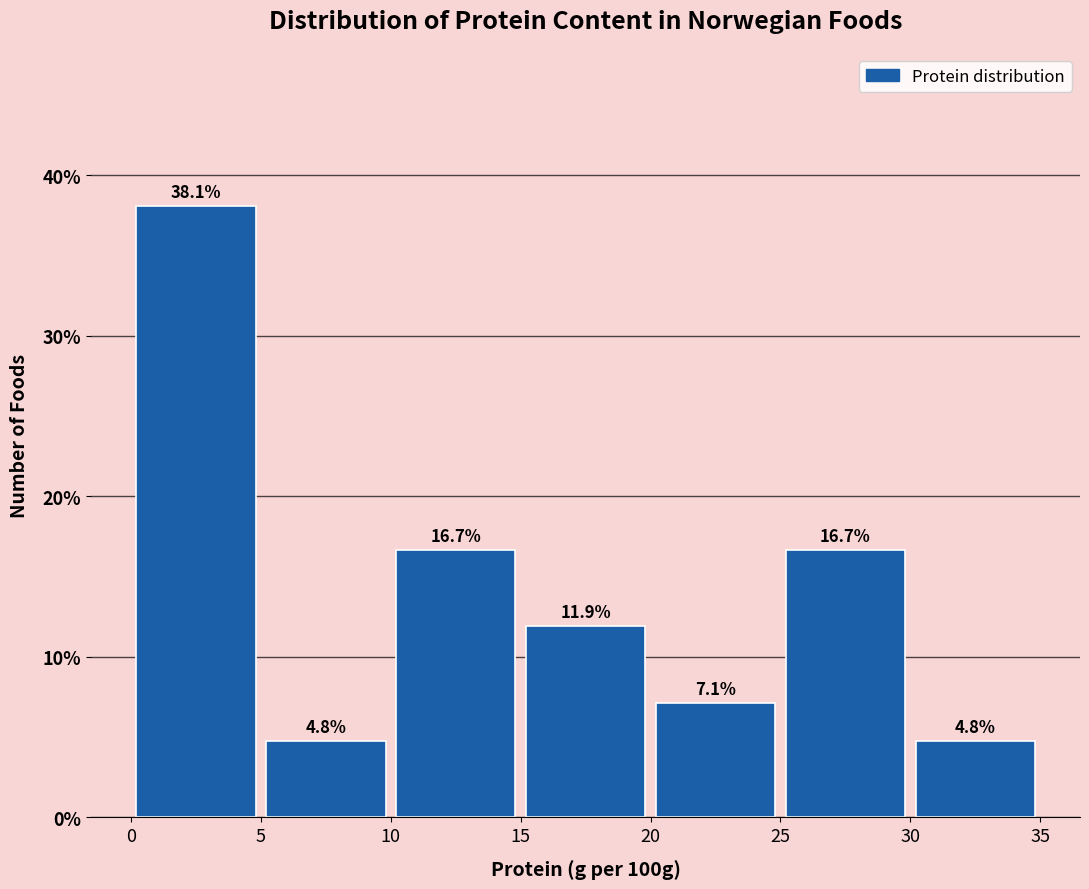

Reading left to right, transcribe this chart: for each bar, give the range it covers on the x-axis and its height.

0 to 5: 38.1
5 to 10: 4.8
10 to 15: 16.7
15 to 20: 11.9
20 to 25: 7.1
25 to 30: 16.7
30 to 35: 4.8